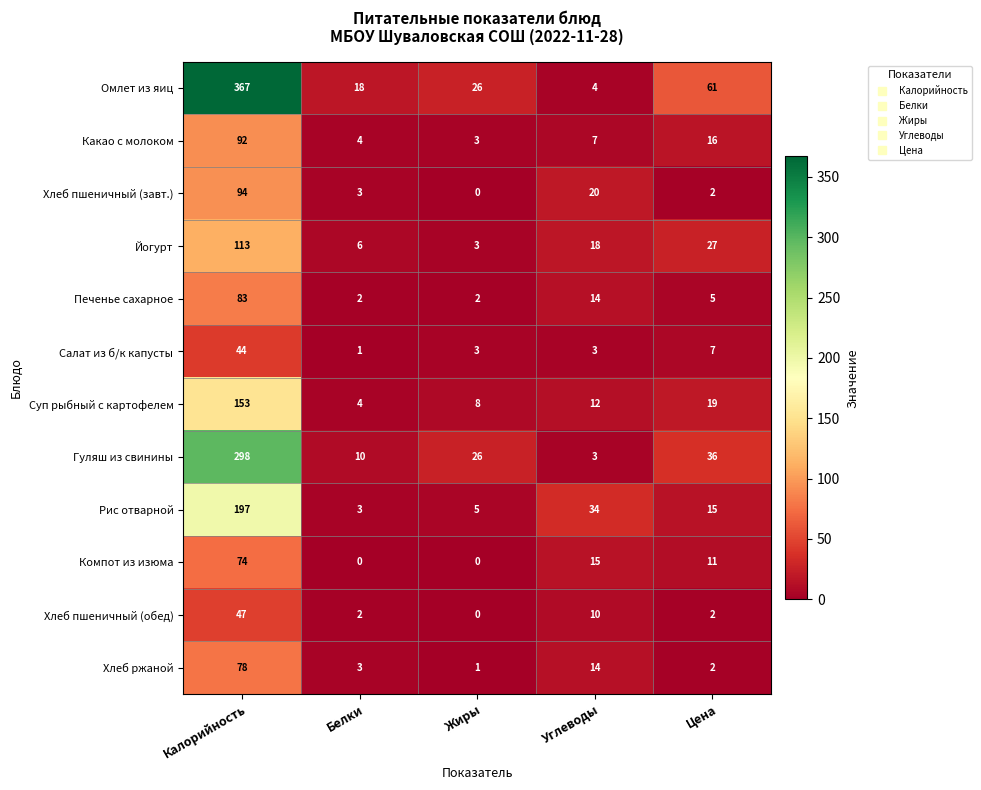

List the labels in order of Какао с молоком value, smallest first.

Жиры, Белки, Углеводы, Цена, Калорийность